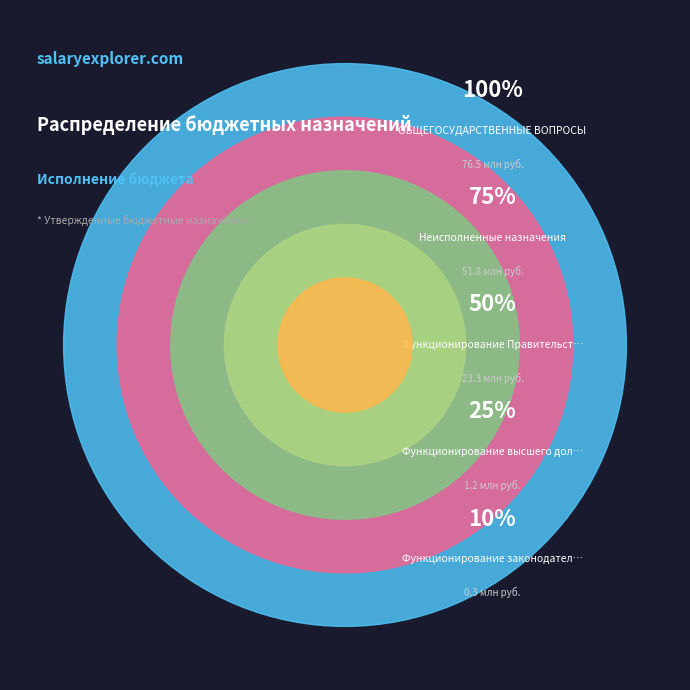

Approximately how many times larger is the value at Неисполненные назначения compared to ОБЩЕГОСУДАРСТВЕННЫЕ ВОПРОСЫ?

0.7